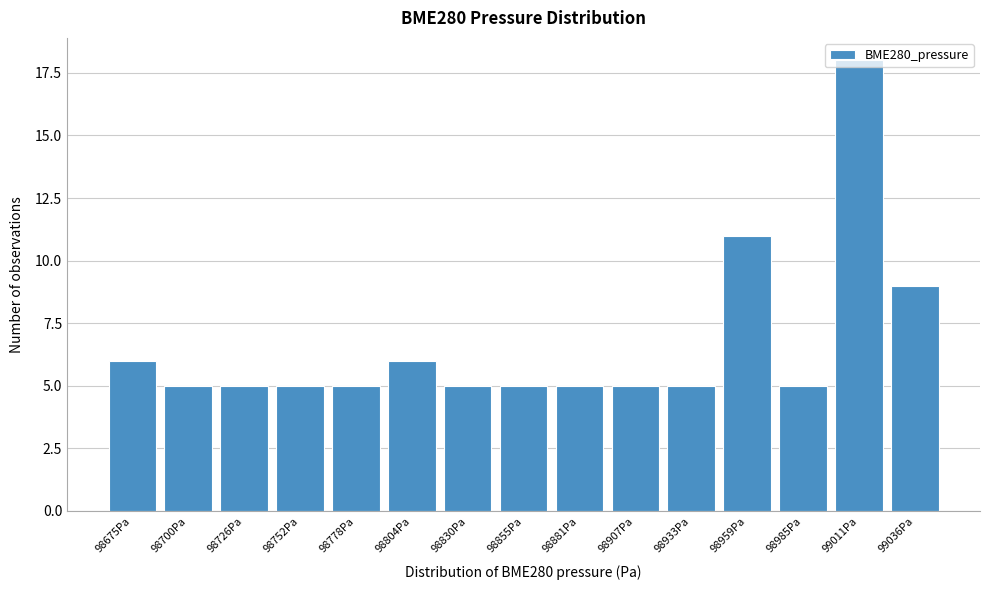

Approximately how many times larger is the value at 98778Pa compared to 98933Pa?

1.0